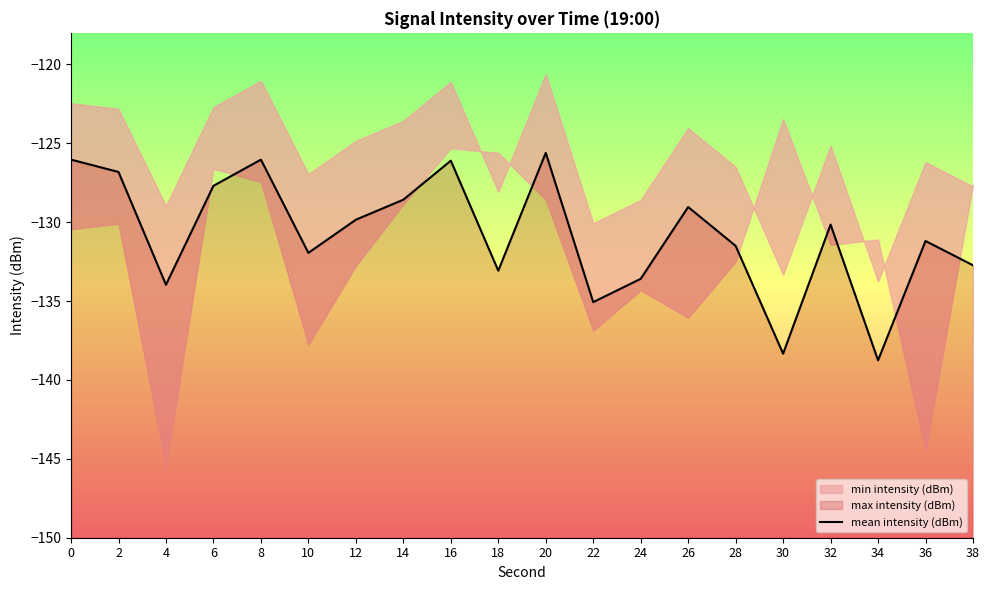

How many lines are shown in the chart?

1